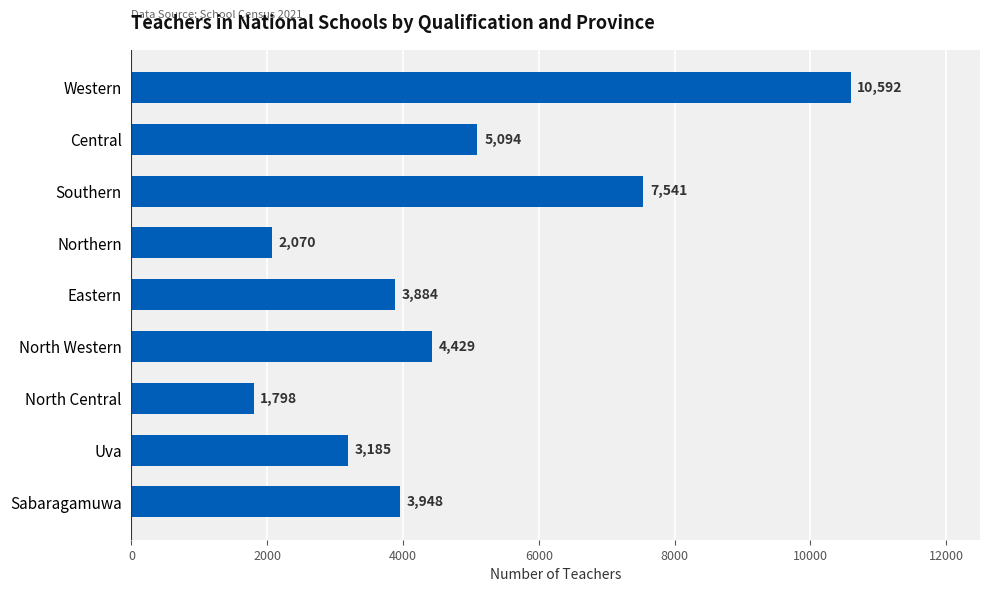

The chart shows a value of 3185 at Uva. True or false?

True